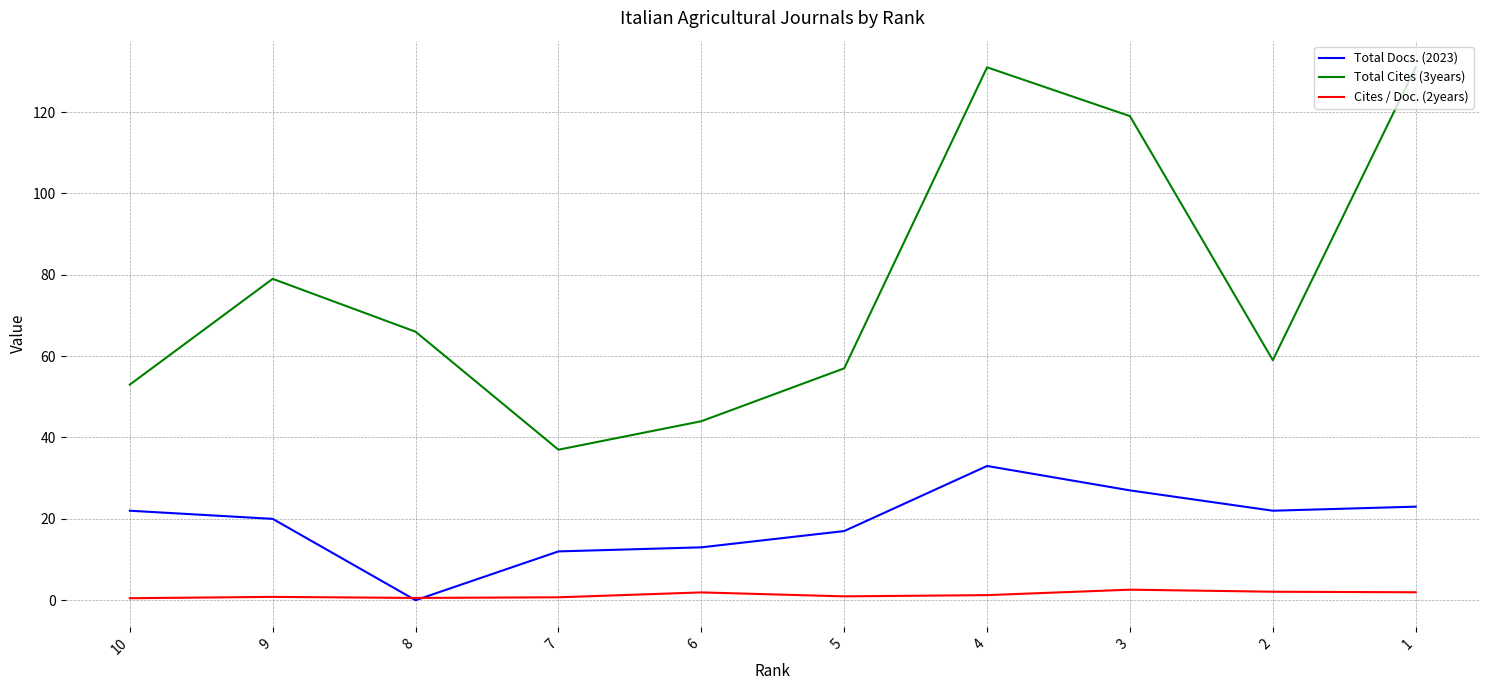

Which series has the largest range (max minus min)?

Total Cites (3years)